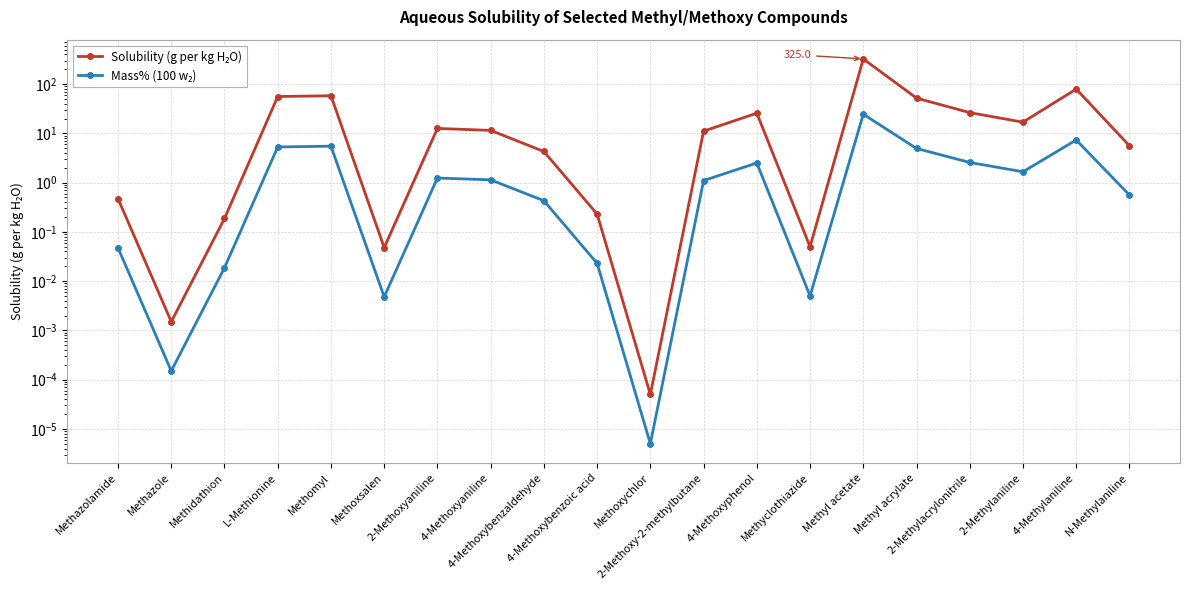

Which series has the widest spread of values?

Solubility (g per kg H₂O)